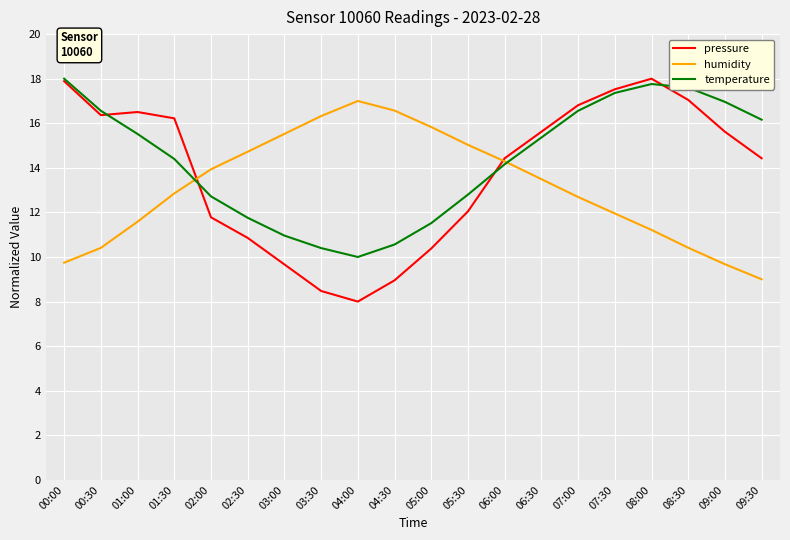

At 02:30, list the series in order from smallest to largest.

pressure, temperature, humidity